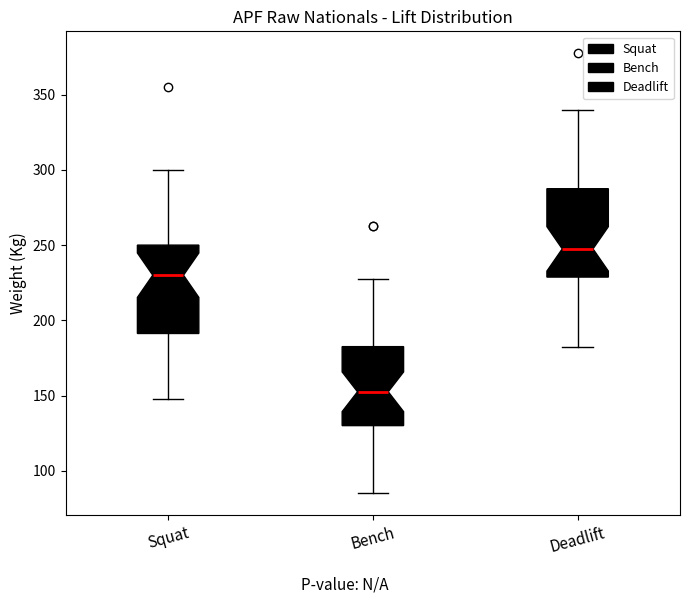

Which box's median line is the highest?

Deadlift